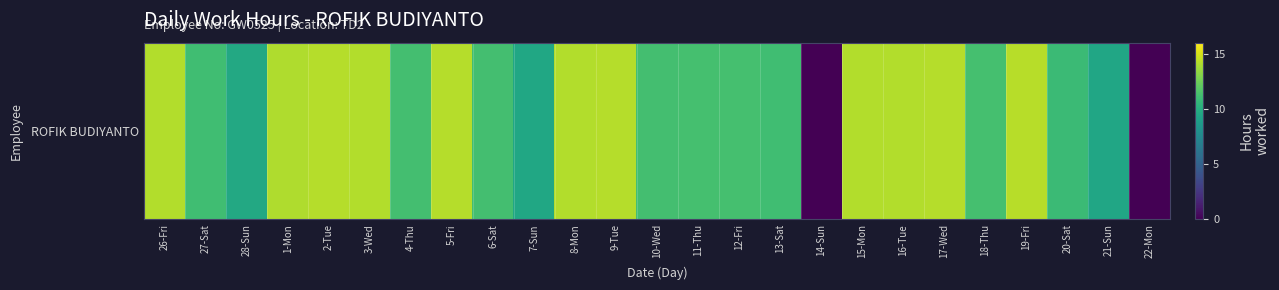

Which has a higher value, 13-Sat or 20-Sat?

13-Sat